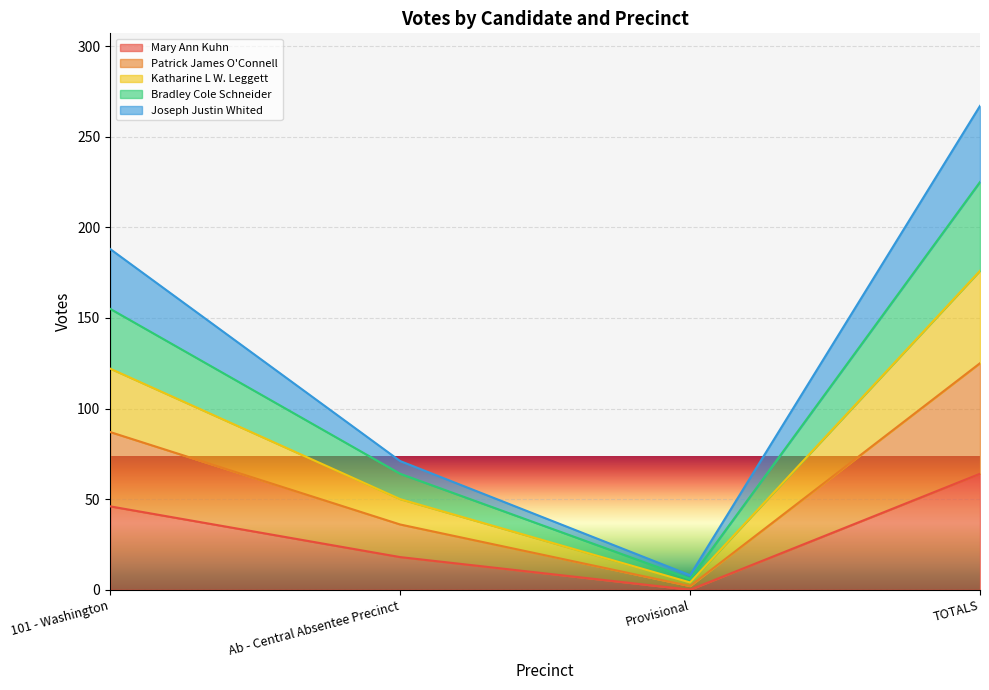

Count the Mary Ann Kuhn values in the range 18 to 64.

3